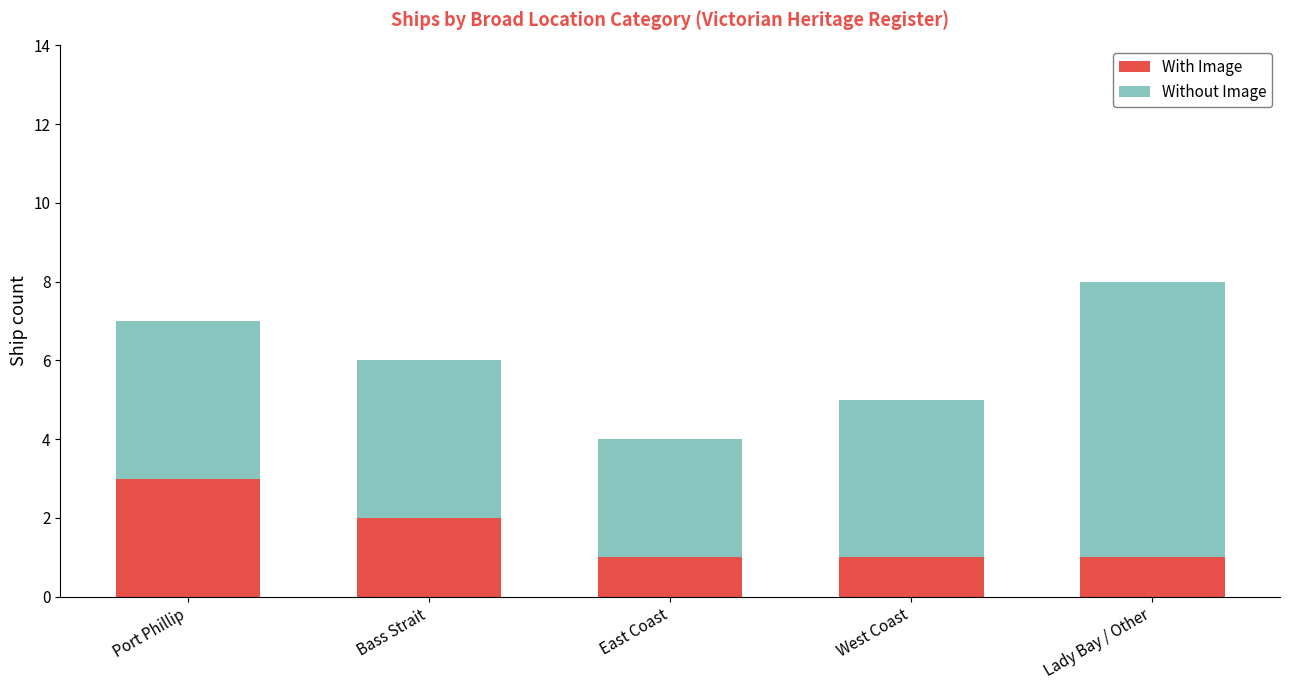

What is the total value across all series at Lady Bay / Other?

8